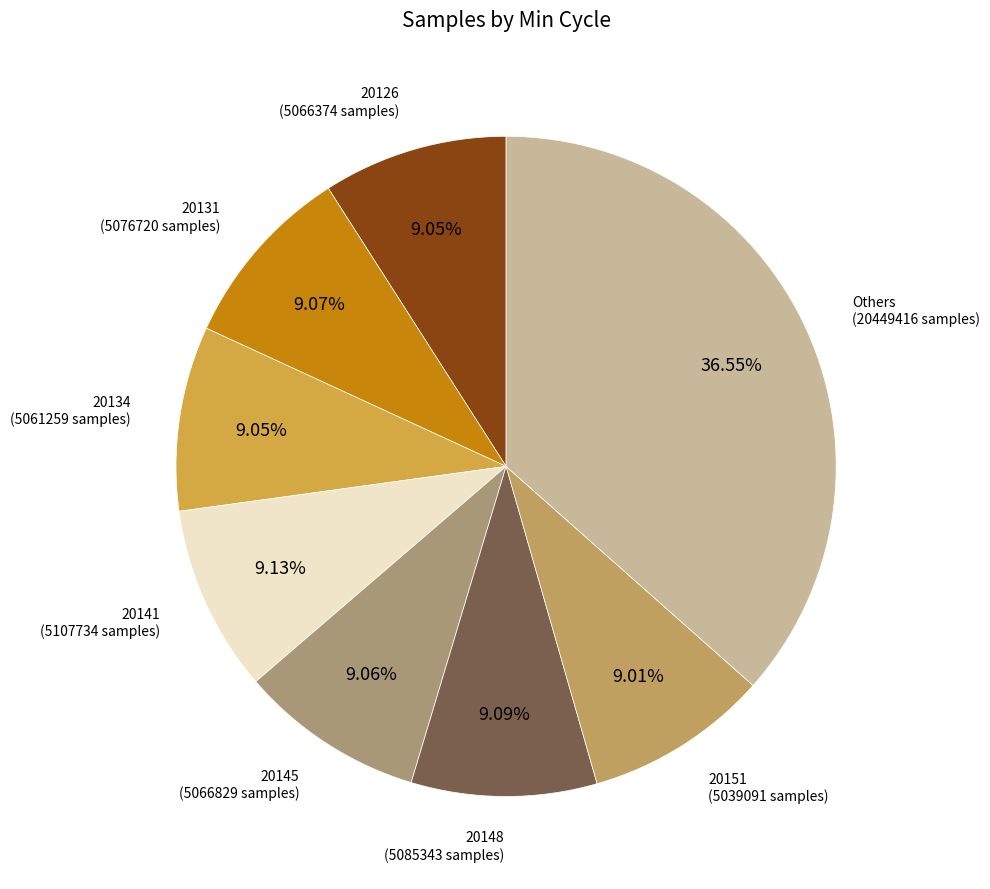

What is the ratio of the value at Others (20449416 samples) to the value at 20151 (5039091 samples)?

4.1